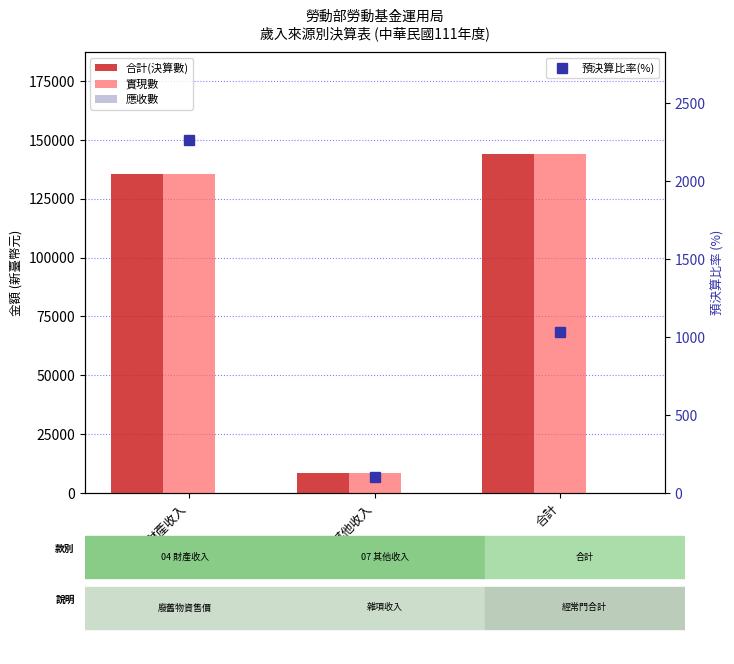

What position from the right is 財產收入?

3